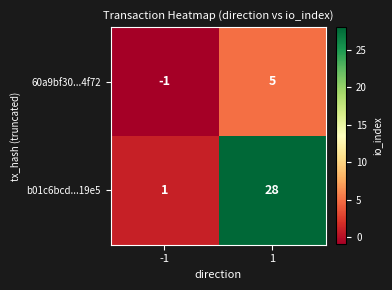

Count the number of categories in the chart.

2